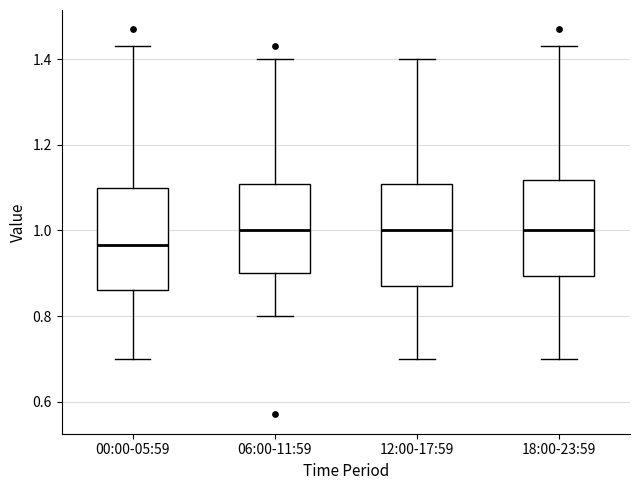

Where does the upper whisker of the box for 06:00-11:59 end on the y-axis? The values are not printed on the chart, so give them approximately, as read against the axis.

1.40